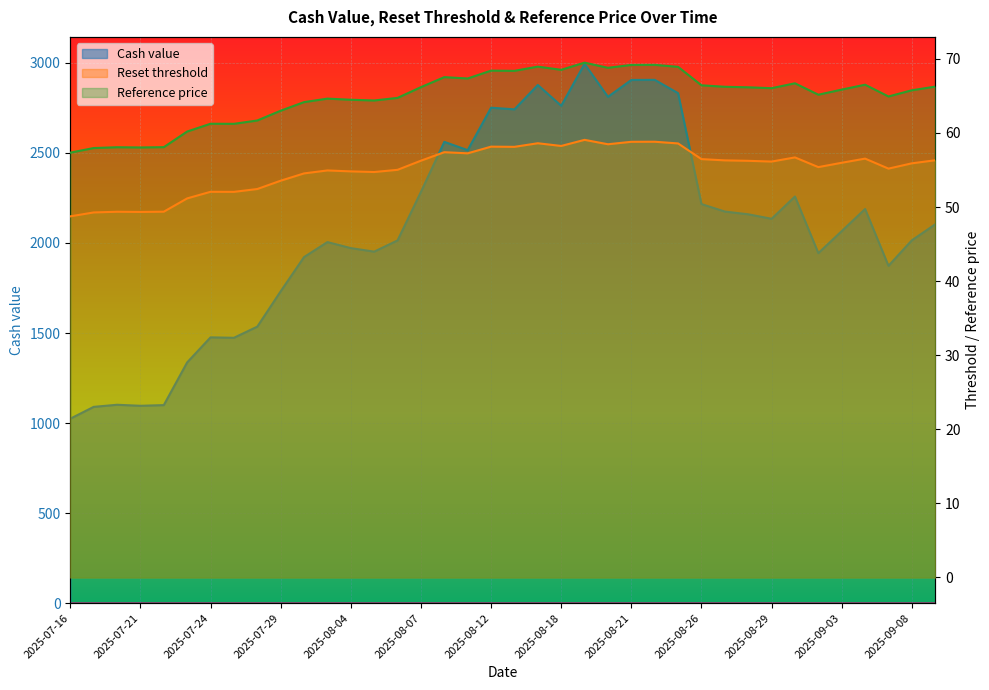

How many series are shown in this chart?

3